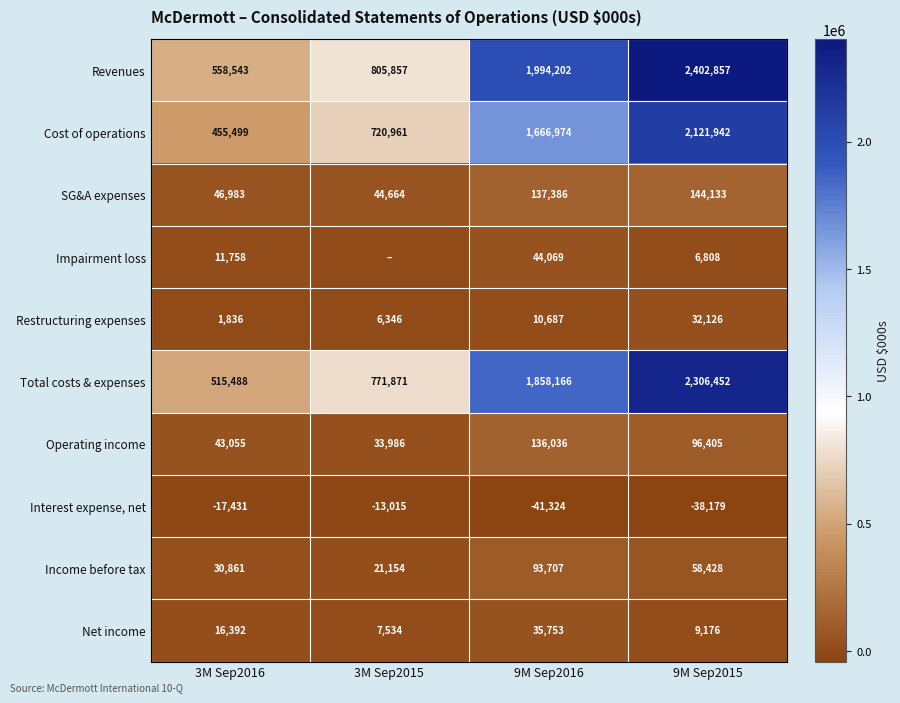

What is the difference between the maximum and minimum values in the Cost of operations series?

1666443